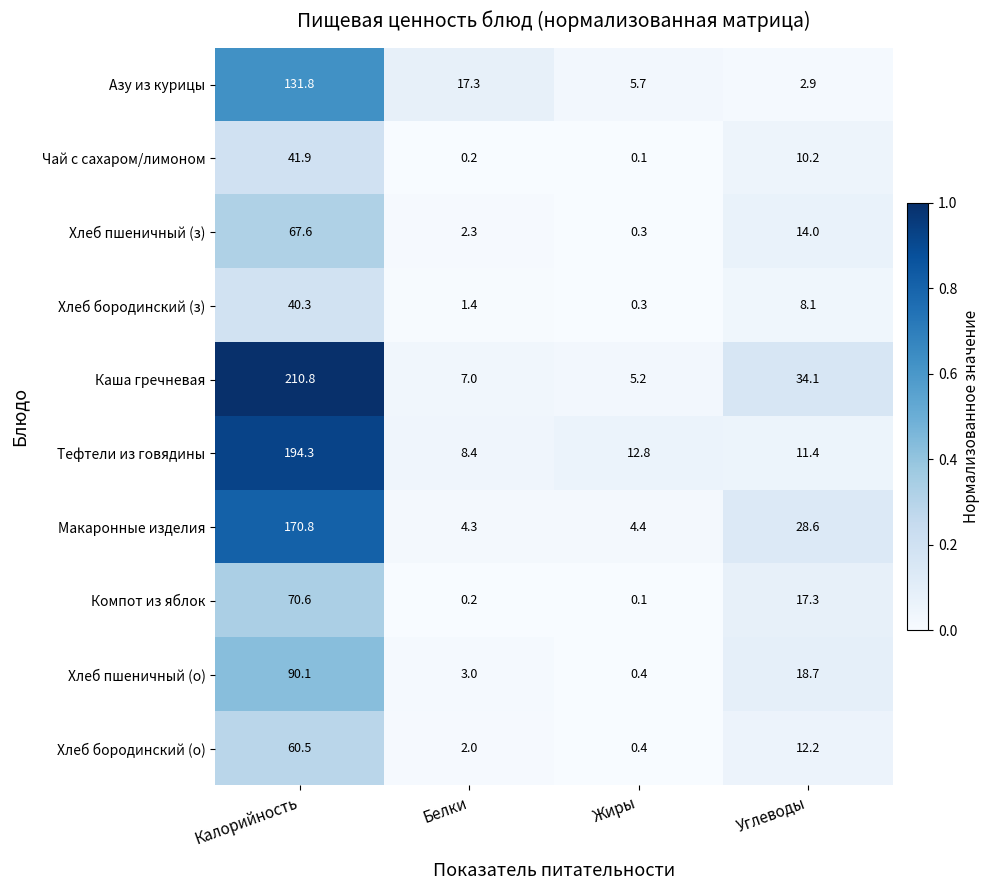

What is the difference between the Азу из курицы values at Углеводы and Жиры?

2.8